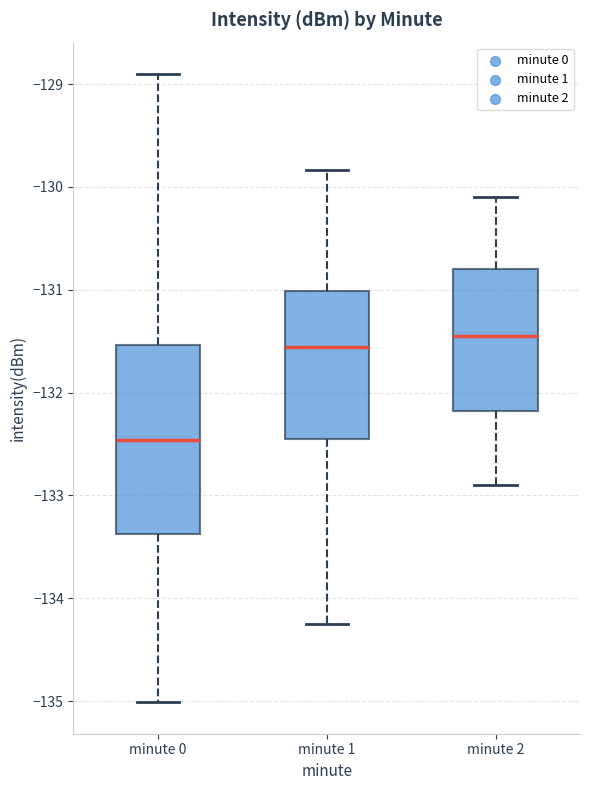

Reading left to right, read every box against the y-axis: the position of its median line, the range the box covers, and the ends of its whiskers. The values are not printed on the chart, so give them approximately, as read against the axis.

minute 0: median -132.5, box -133.4 to -131.5, whiskers -135.0 to -128.9
minute 1: median -131.6, box -132.5 to -131.0, whiskers -134.3 to -129.8
minute 2: median -131.4, box -132.2 to -130.8, whiskers -132.9 to -130.1